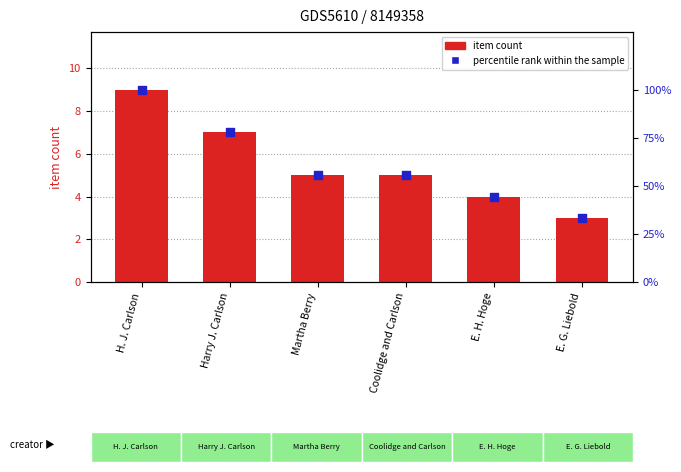

What are all the series names shown in the legend?

item count, percentile rank within the sample